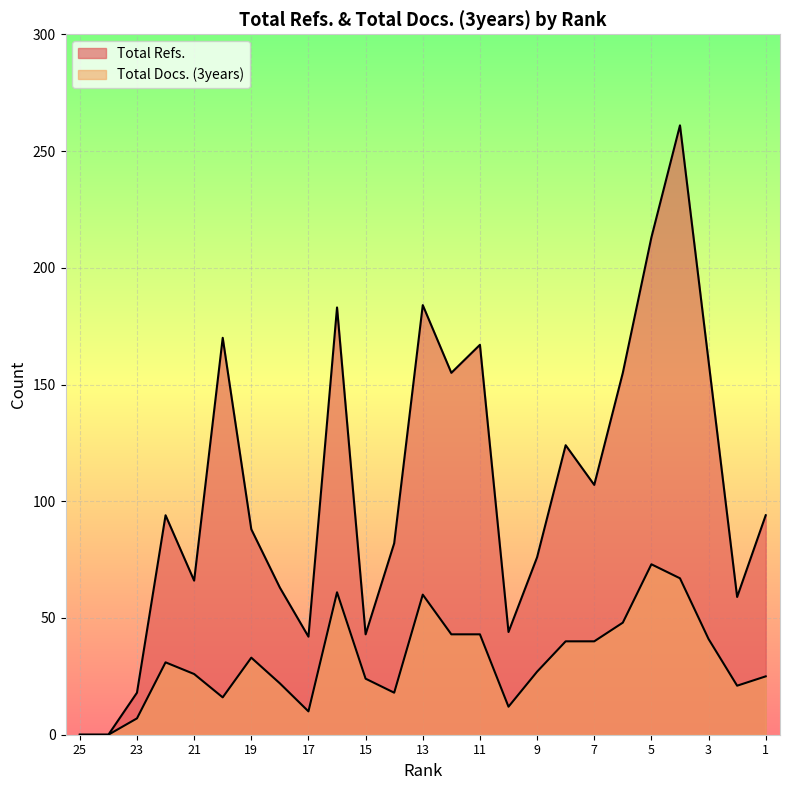

How many values in the Total Refs. series exceed 94?

11